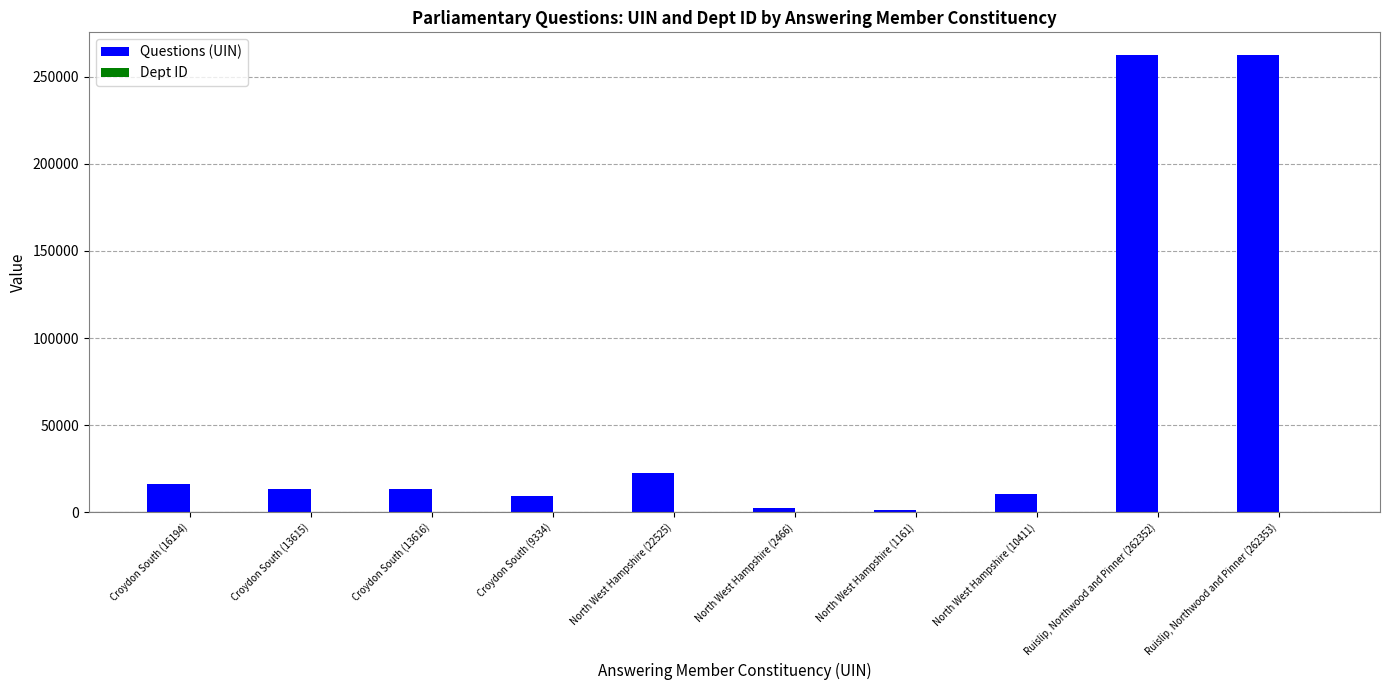

Where does the Questions (UIN) series first go above 13616?

Croydon South (16194)